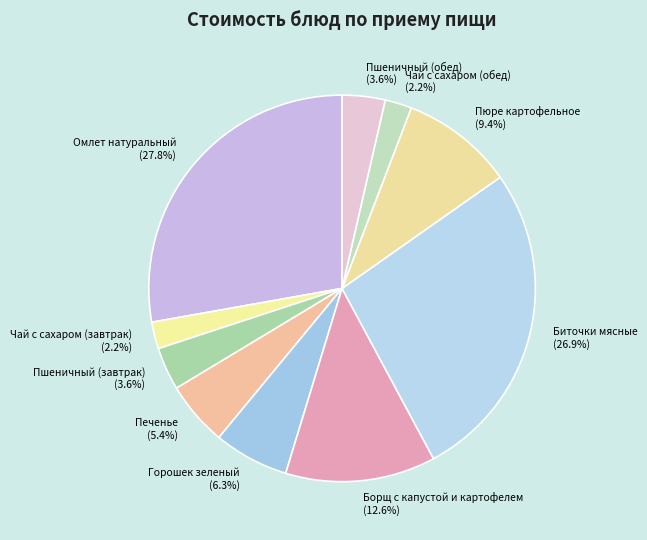

What percentage do Пшеничный (завтрак) and Омлет натуральный together represent?

31.4%